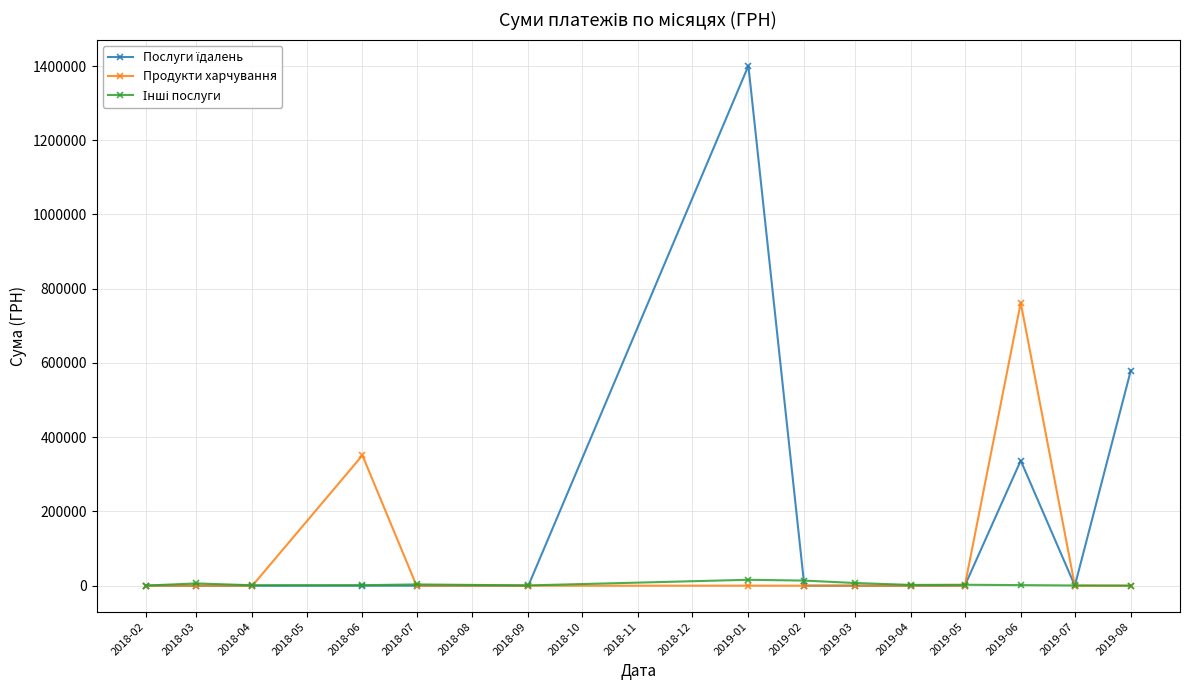

At which category is the sum across all series the highest?

2019-01